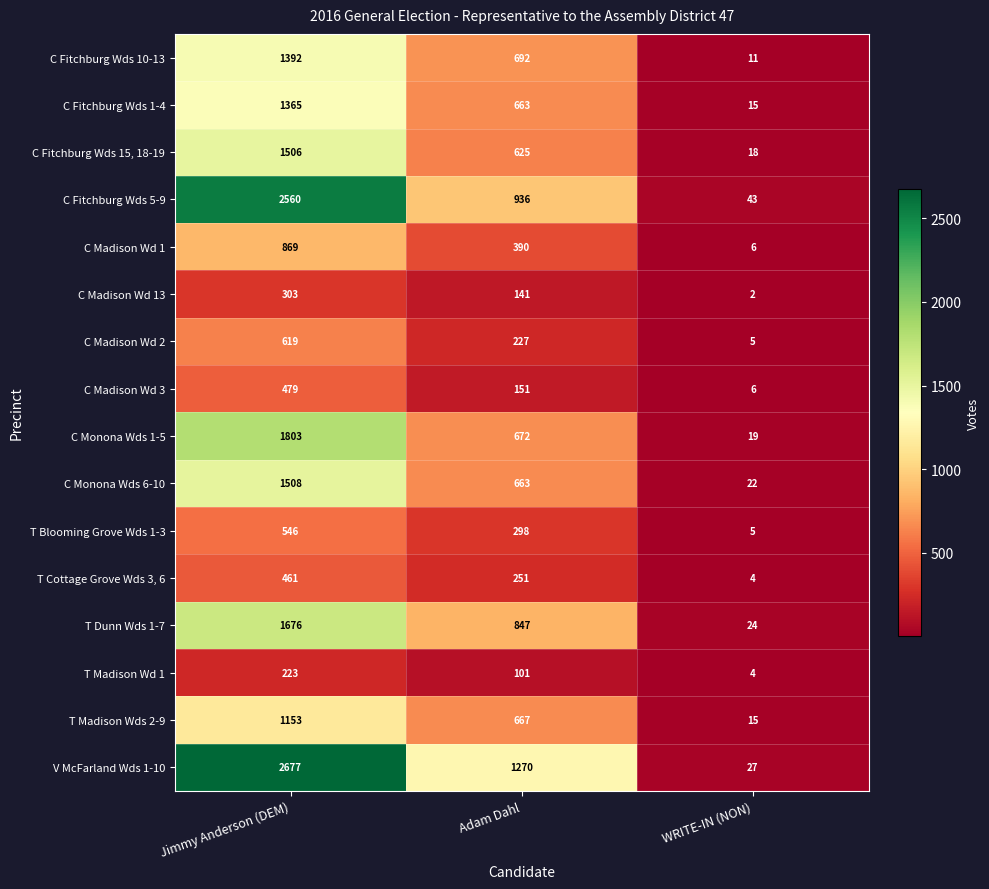

Which series has the widest spread of values?

V McFarland Wds 1-10